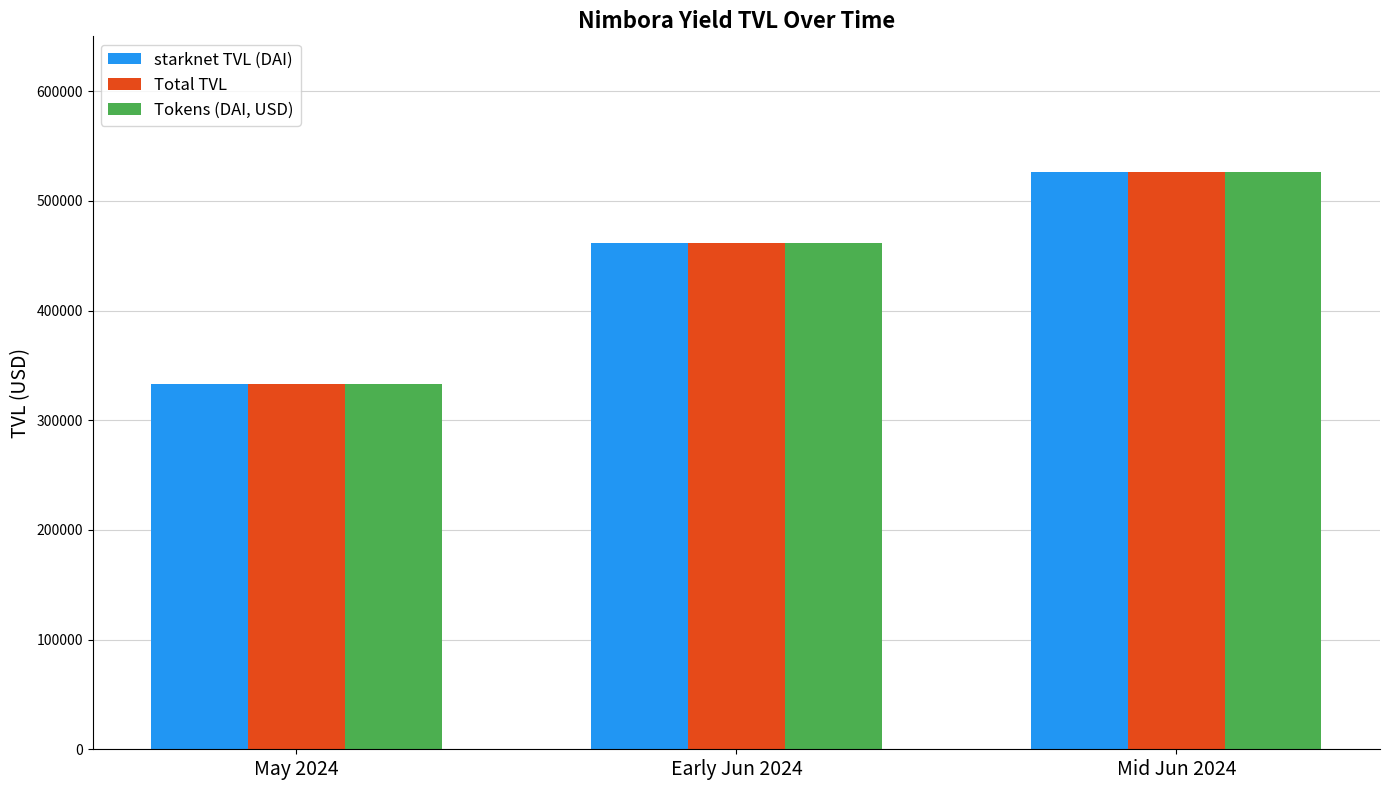

Does the chart contain any negative values?

No